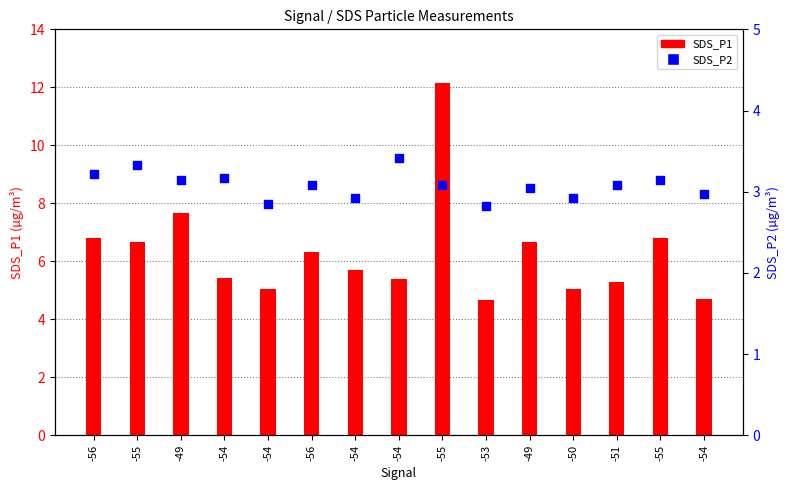

Which series has the largest Y range (max minus min)?

SDS_P1